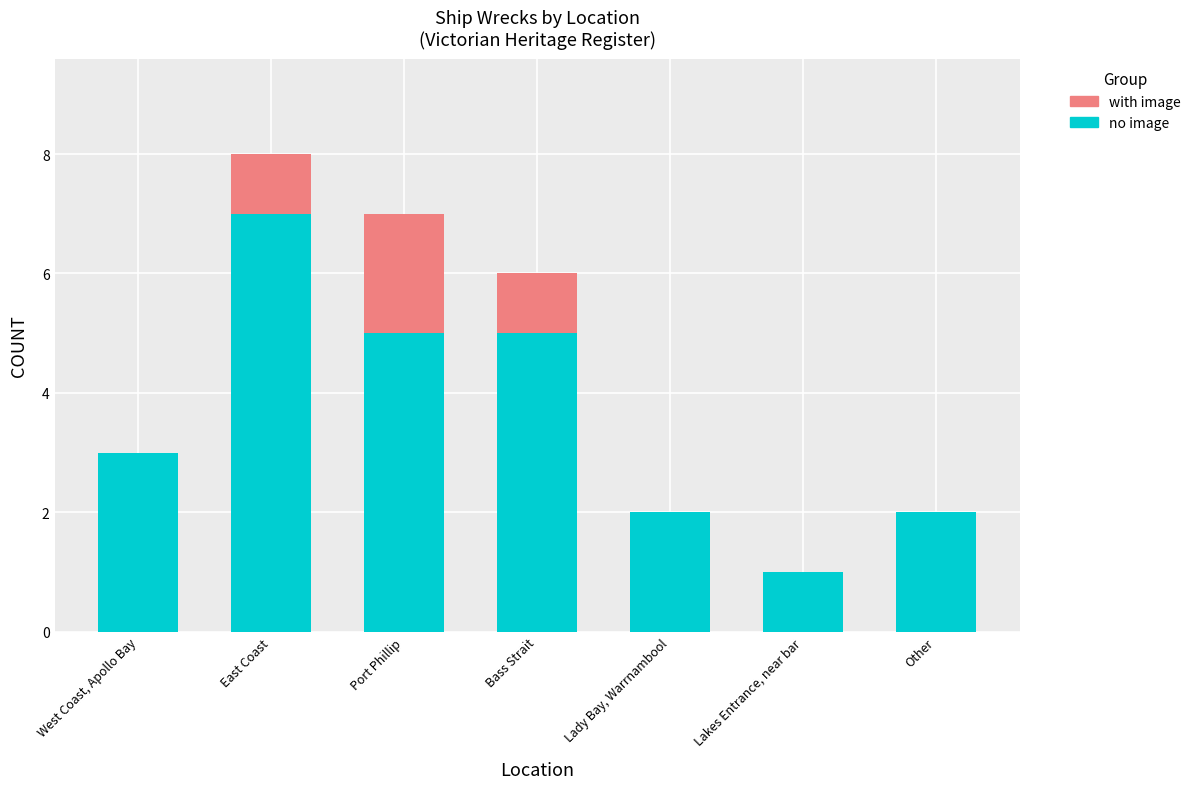

At which category is the sum across all series the highest?

East Coast